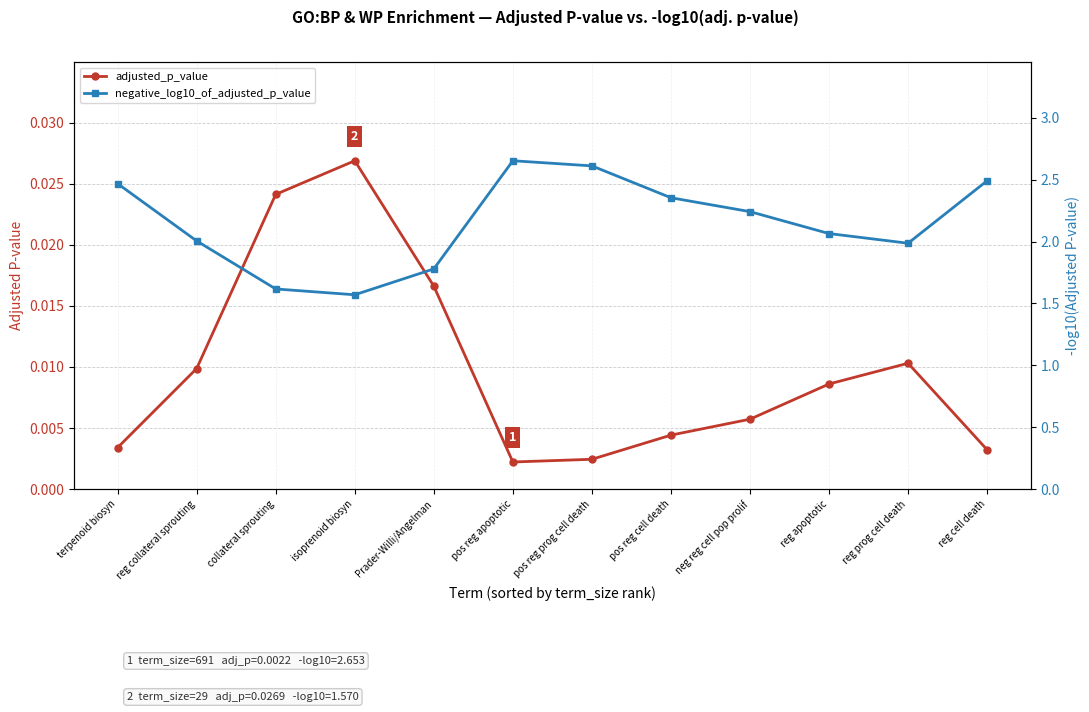

What is the total value across all series at isoprenoid biosyn?

1.6